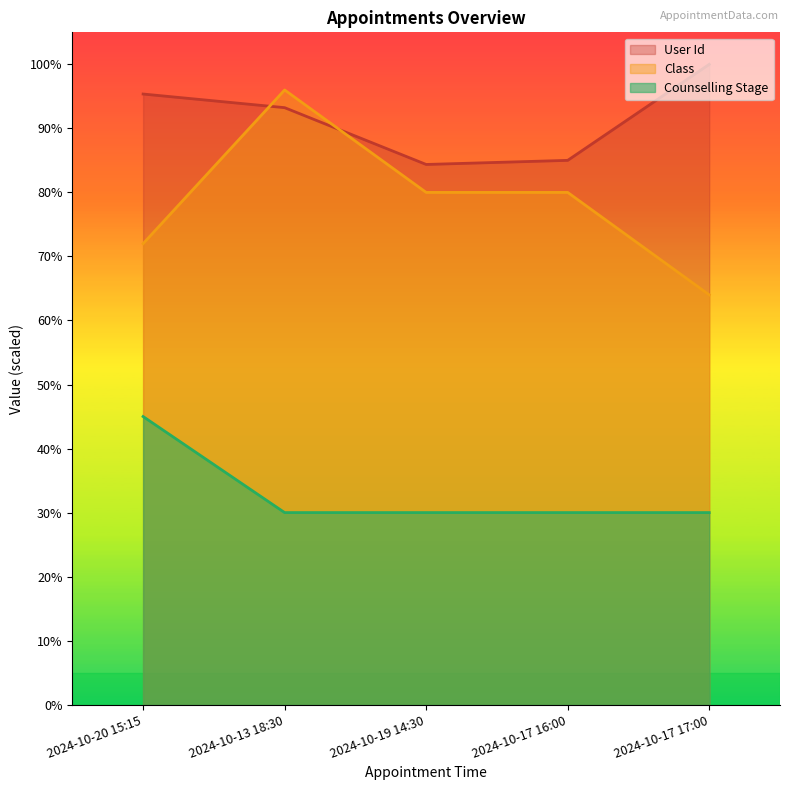

Count the Class values in the range 72 to 80.

3